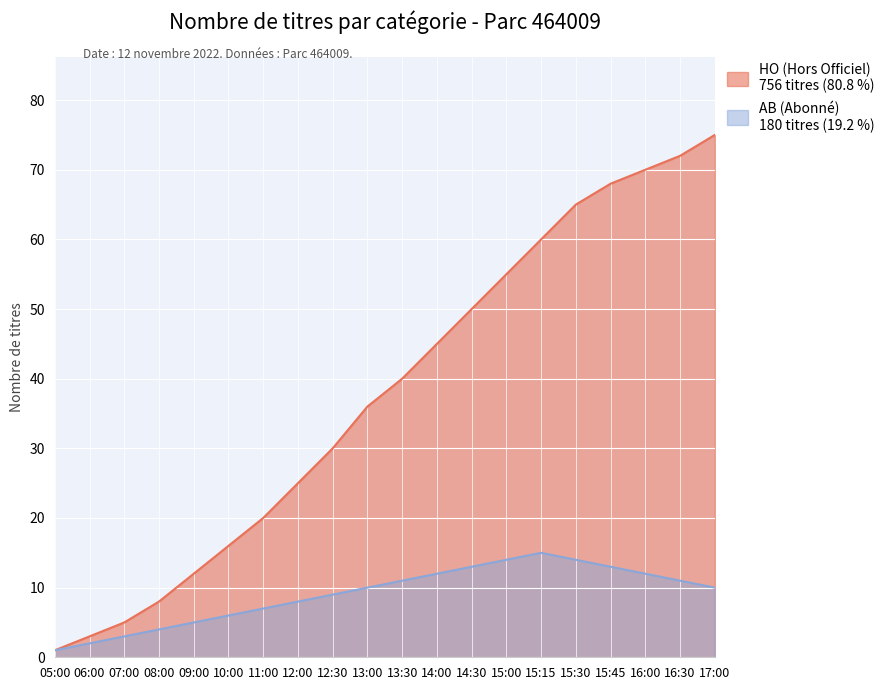

Reading right to left, transcribe all the data shown in this chart.

HO (Hors Officiel): 17:00=75	16:30=72	16:00=70	15:45=68	15:30=65	15:15=60	15:00=55	14:30=50	14:00=45	13:30=40	13:00=36	12:30=30	12:00=25	11:00=20	10:00=16	09:00=12	08:00=8	07:00=5	06:00=3	05:00=1
AB (Abonné): 17:00=10	16:30=11	16:00=12	15:45=13	15:30=14	15:15=15	15:00=14	14:30=13	14:00=12	13:30=11	13:00=10	12:30=9	12:00=8	11:00=7	10:00=6	09:00=5	08:00=4	07:00=3	06:00=2	05:00=1